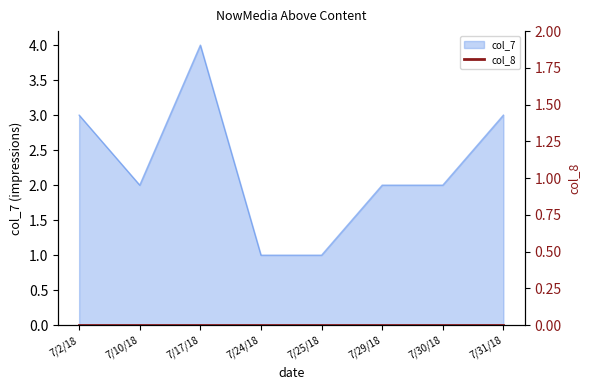

List the labels in order of value, smallest first.

7/24/18, 7/25/18, 7/10/18, 7/29/18, 7/30/18, 7/2/18, 7/31/18, 7/17/18